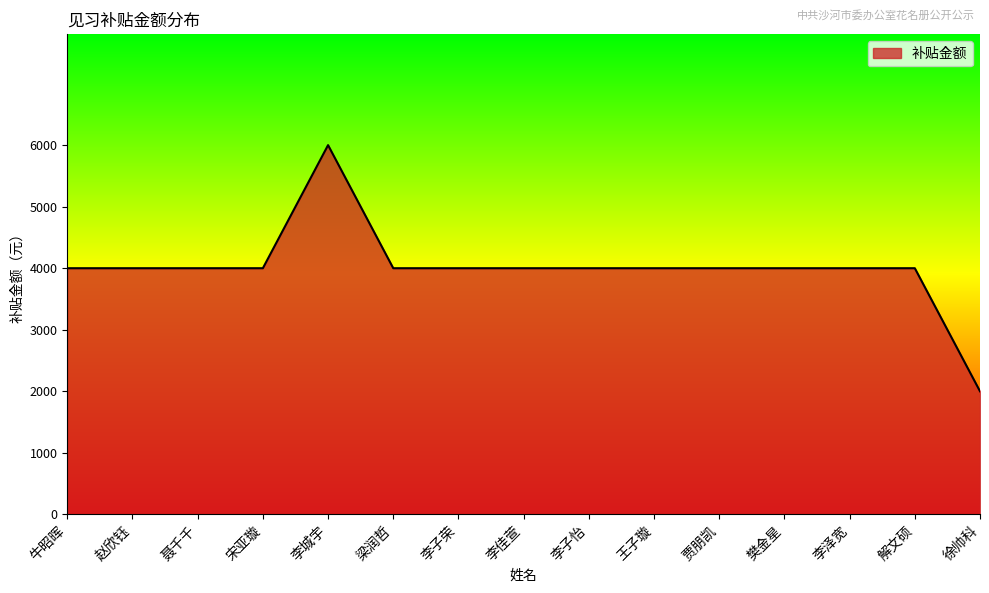

Which category has the lowest value across all series?

徐帅科